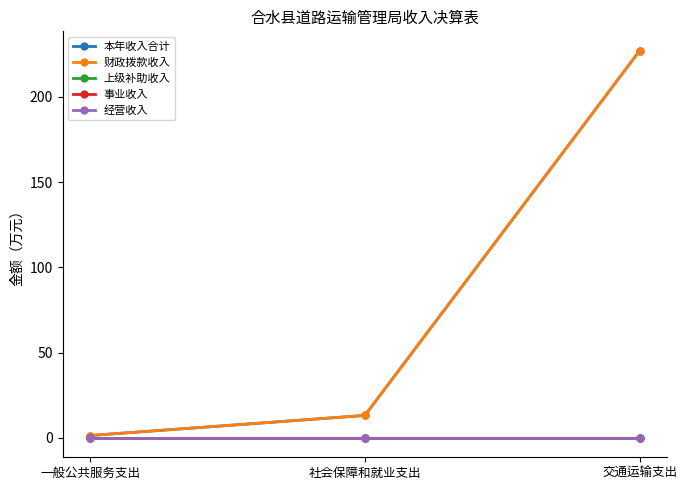

Does the chart display data point markers on the line(s)?

Yes